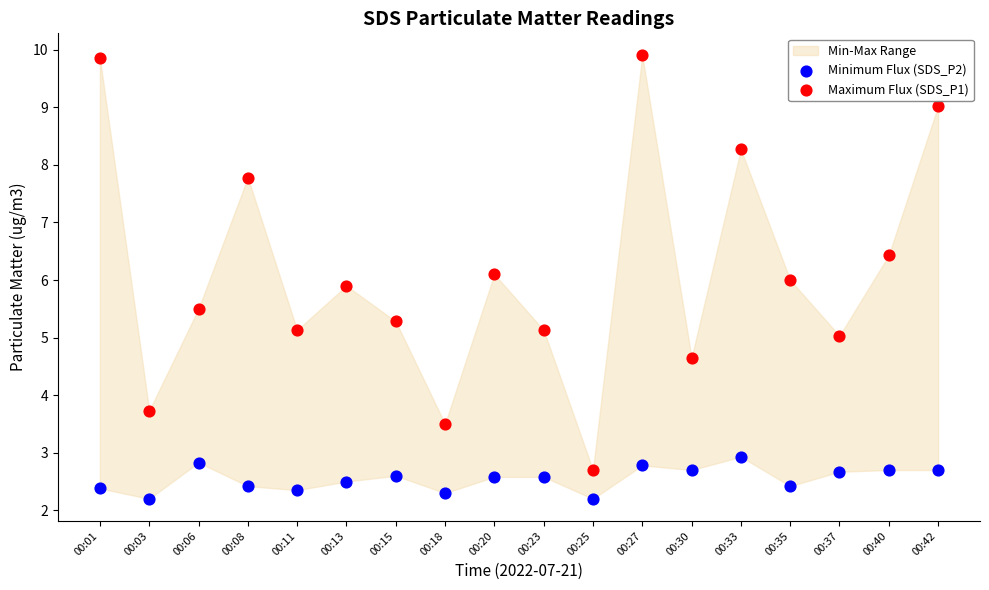

Across all data points, what is the range of Y values (max minus min)?

7.7